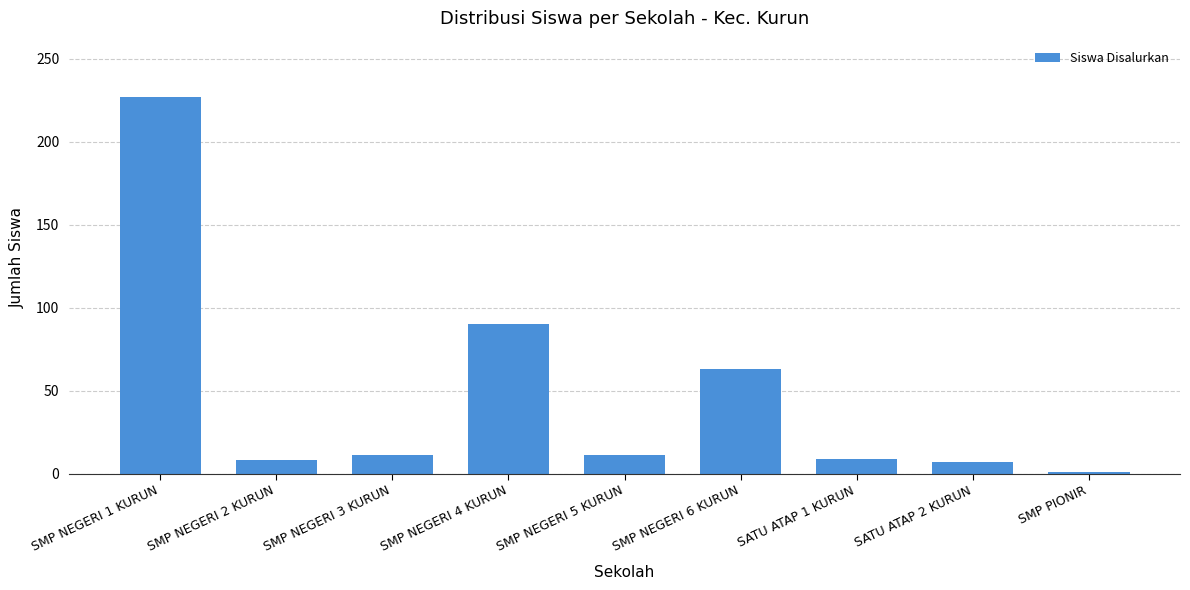

What is the sum of the values at SATU ATAP 2 KURUN and SMP NEGERI 1 KURUN?

234